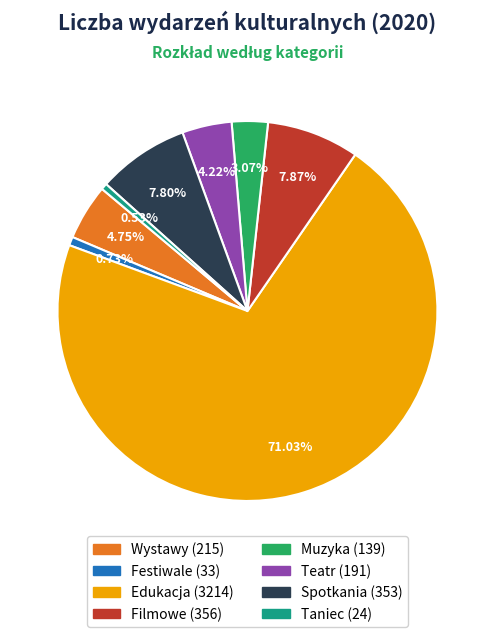

How much of the chart is everything except Spotkania?

92.2%